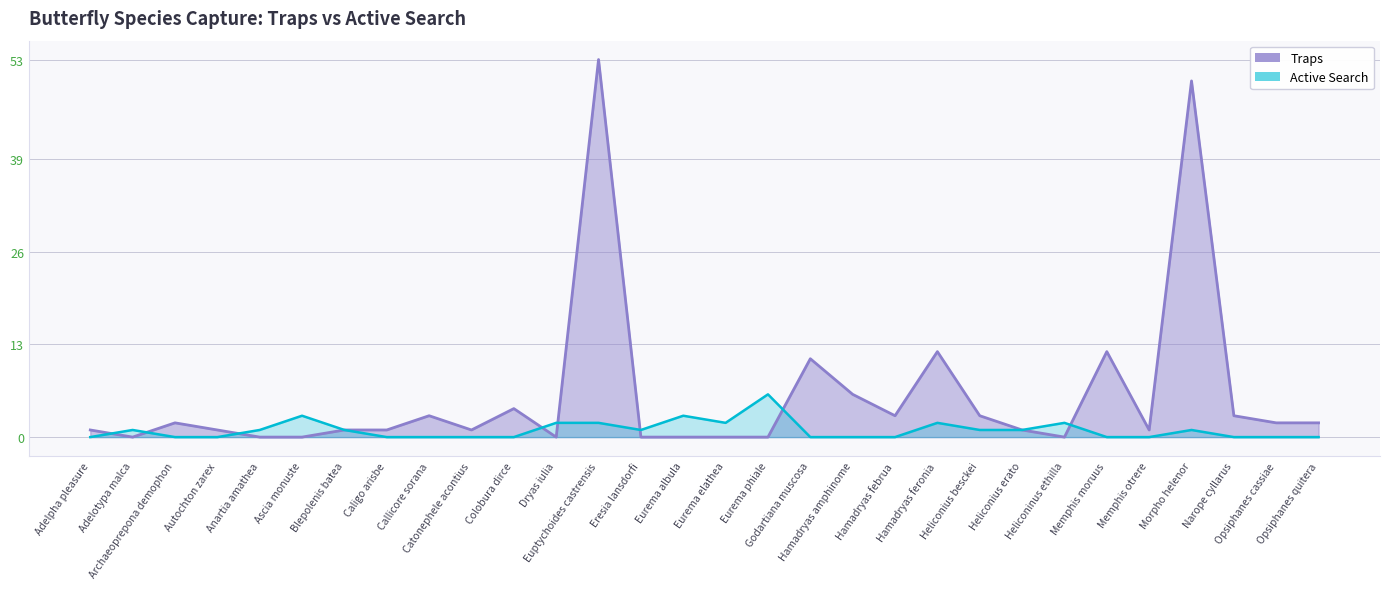

The Active Search series shows 2 at Eurema elathea. True or false?

True